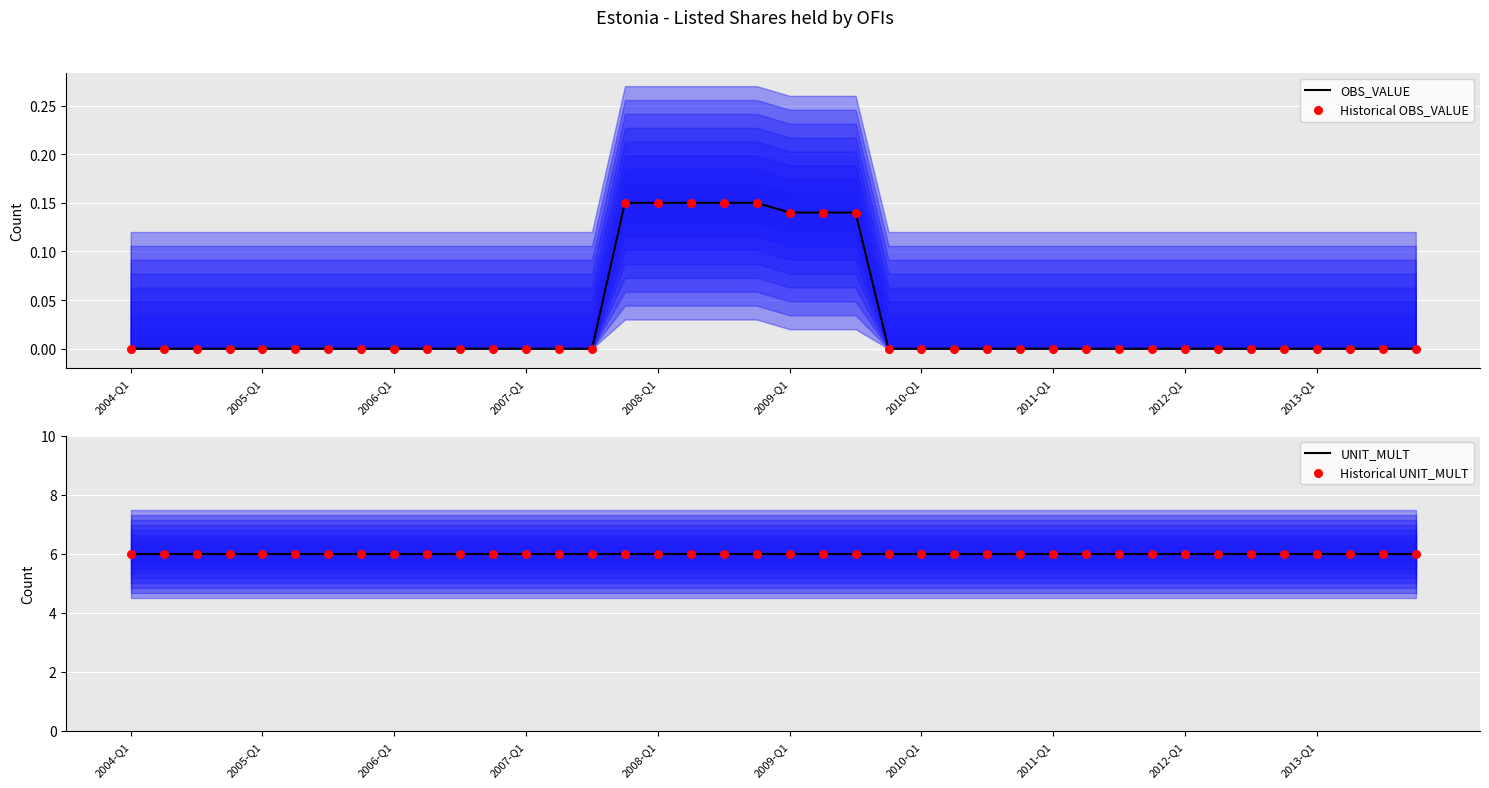

At how many categories does at least one series exceed 3?

40